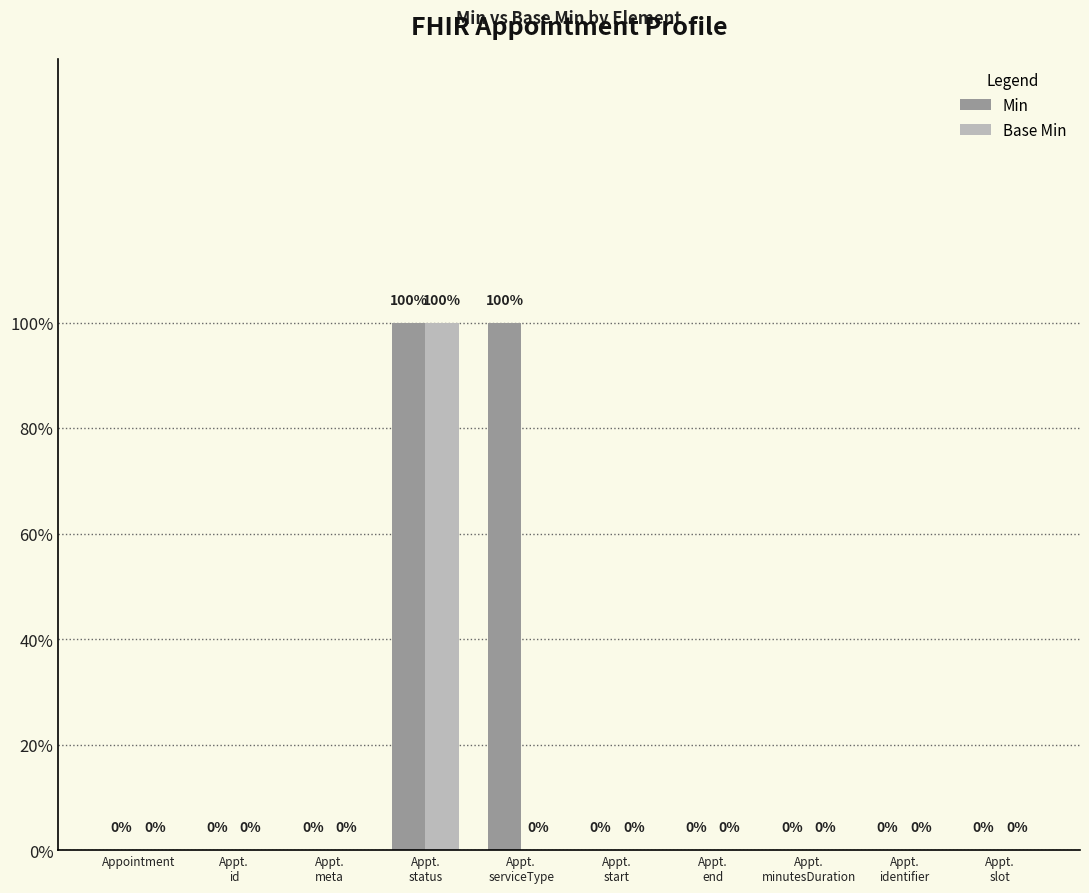

Does the chart contain stacked bars?

No